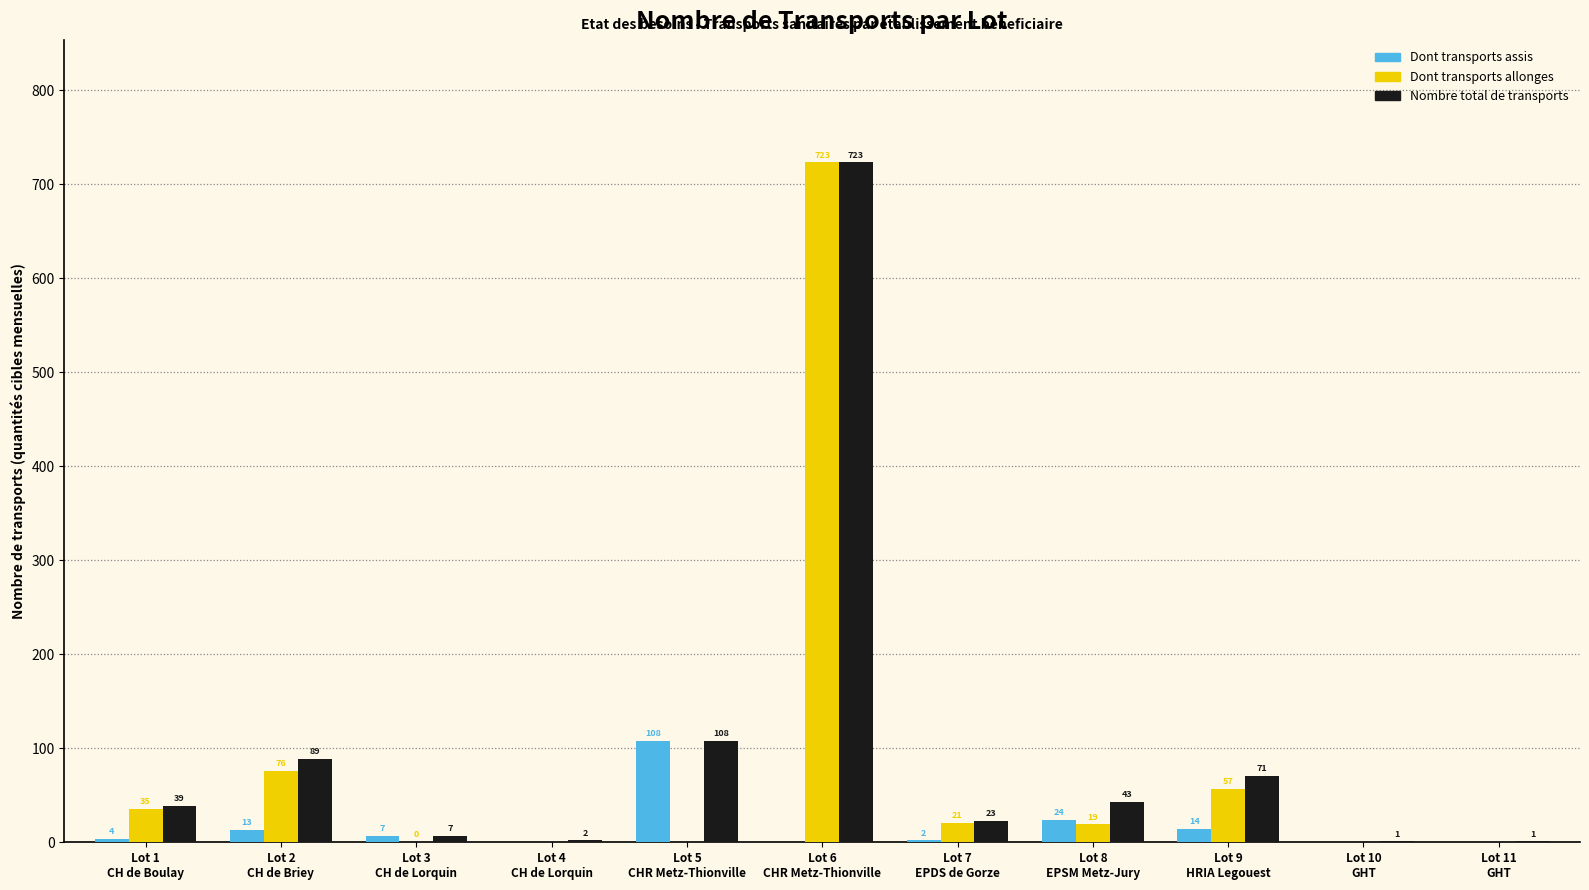

True or false: Dont transports assis has a value of 14.2 at Lot 9
HRIA Legouest.

True